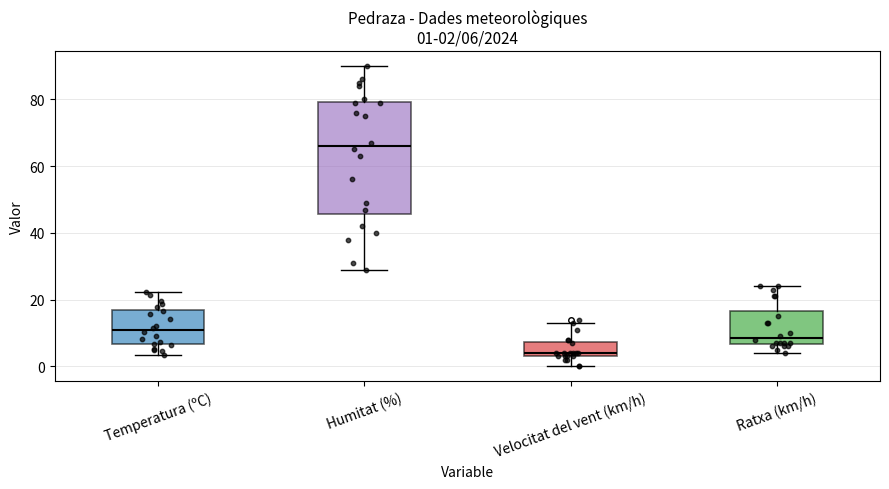

Which box is the tallest, from its lower edge to its upper edge?

Humitat (%)